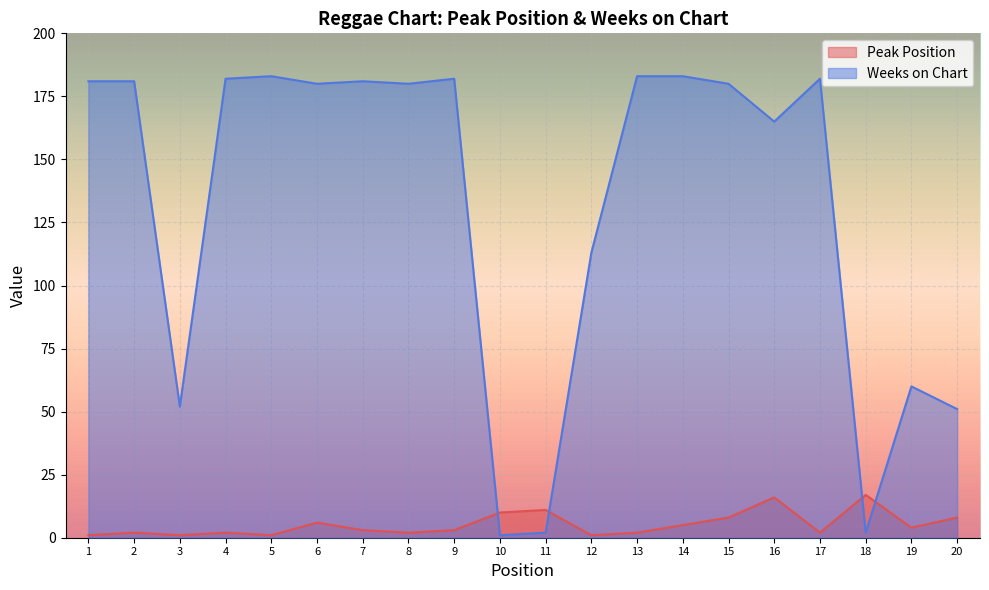

Rank the series by their maximum value, from lowest to highest.

Peak Position, Weeks on Chart